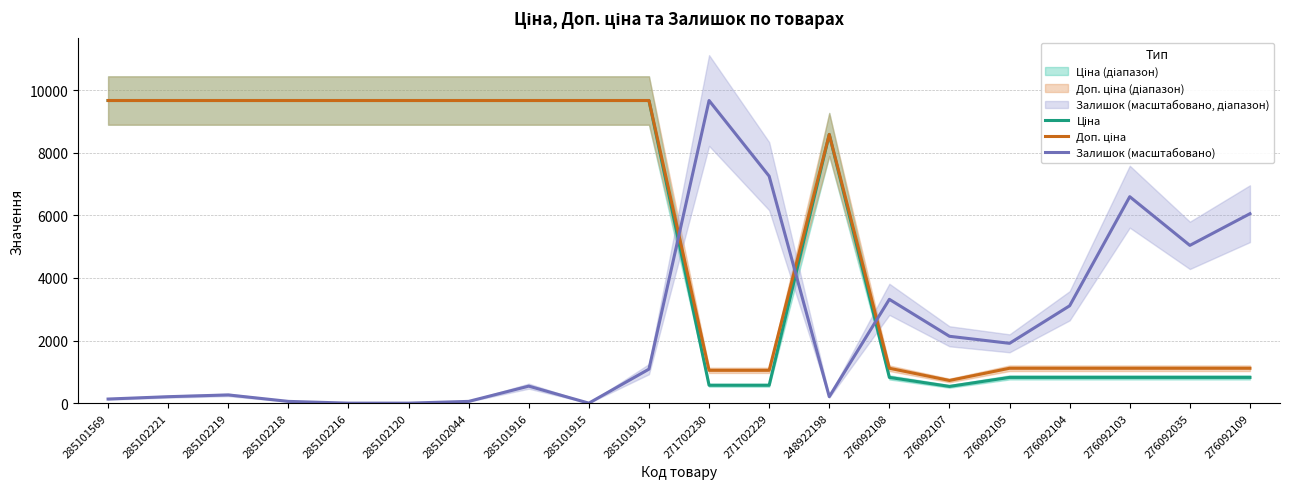

How many data points in Ціна are above 9664?

10